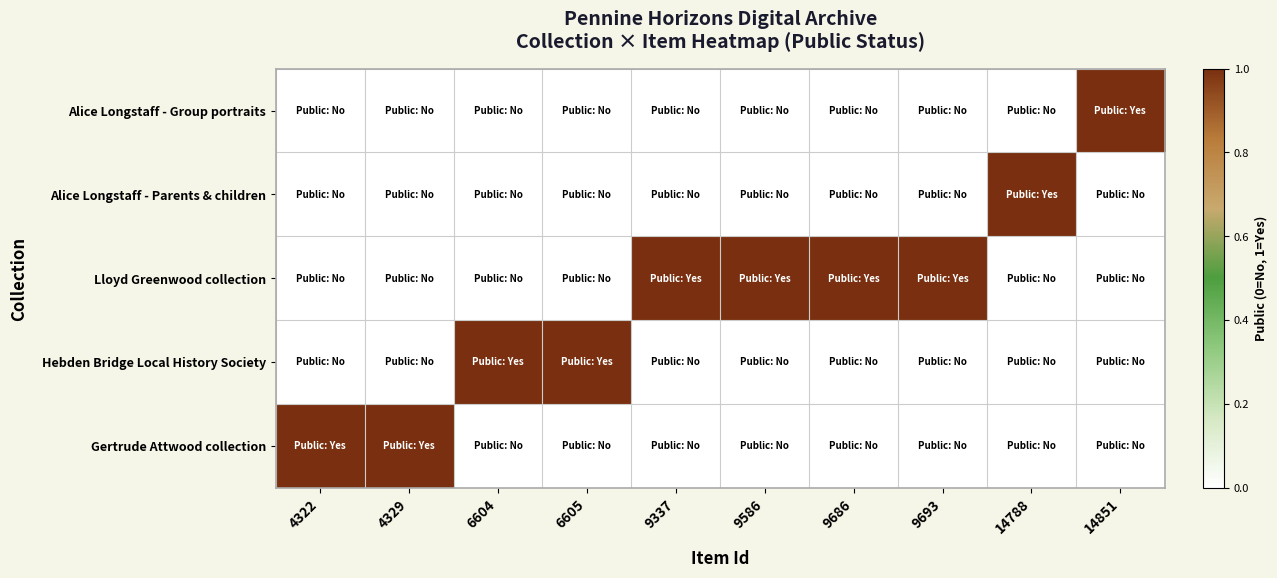

How many data points does each series have?

10